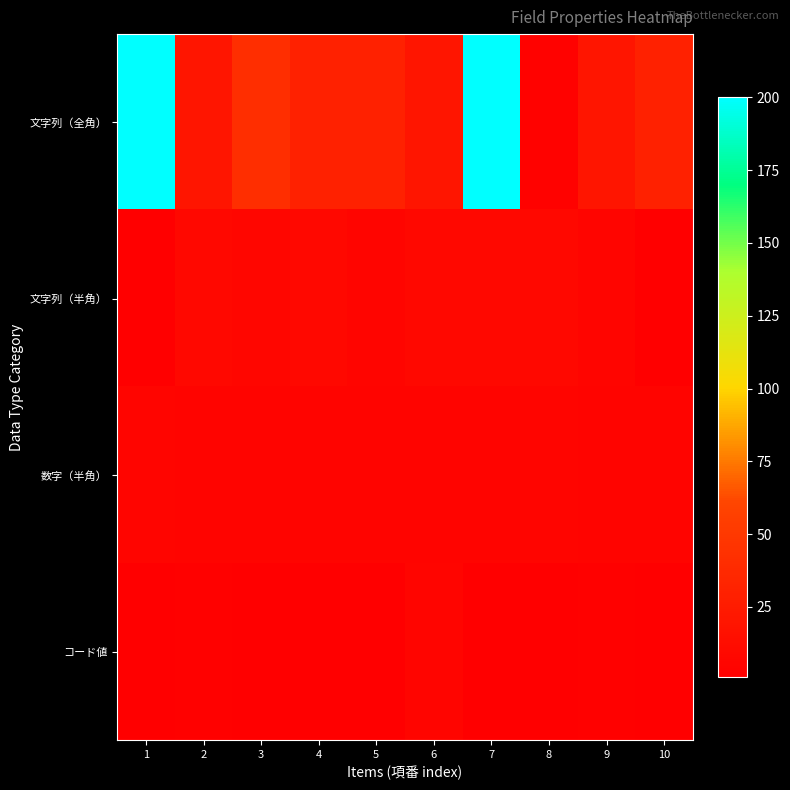

At which category is the sum across all series the highest?

7